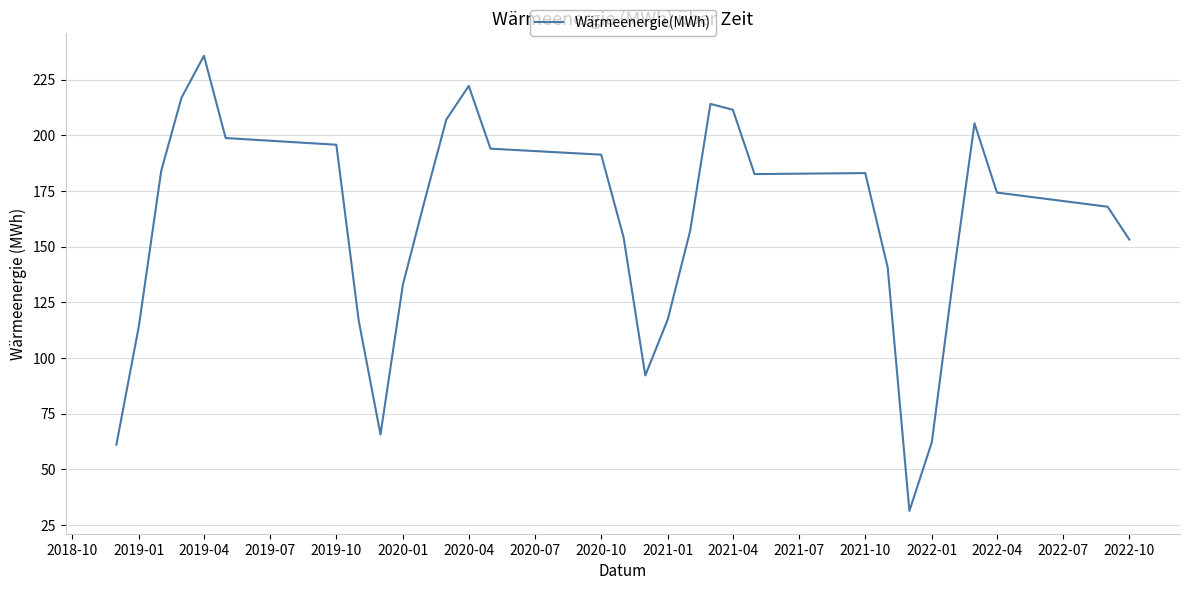

How many series are shown in this chart?

1